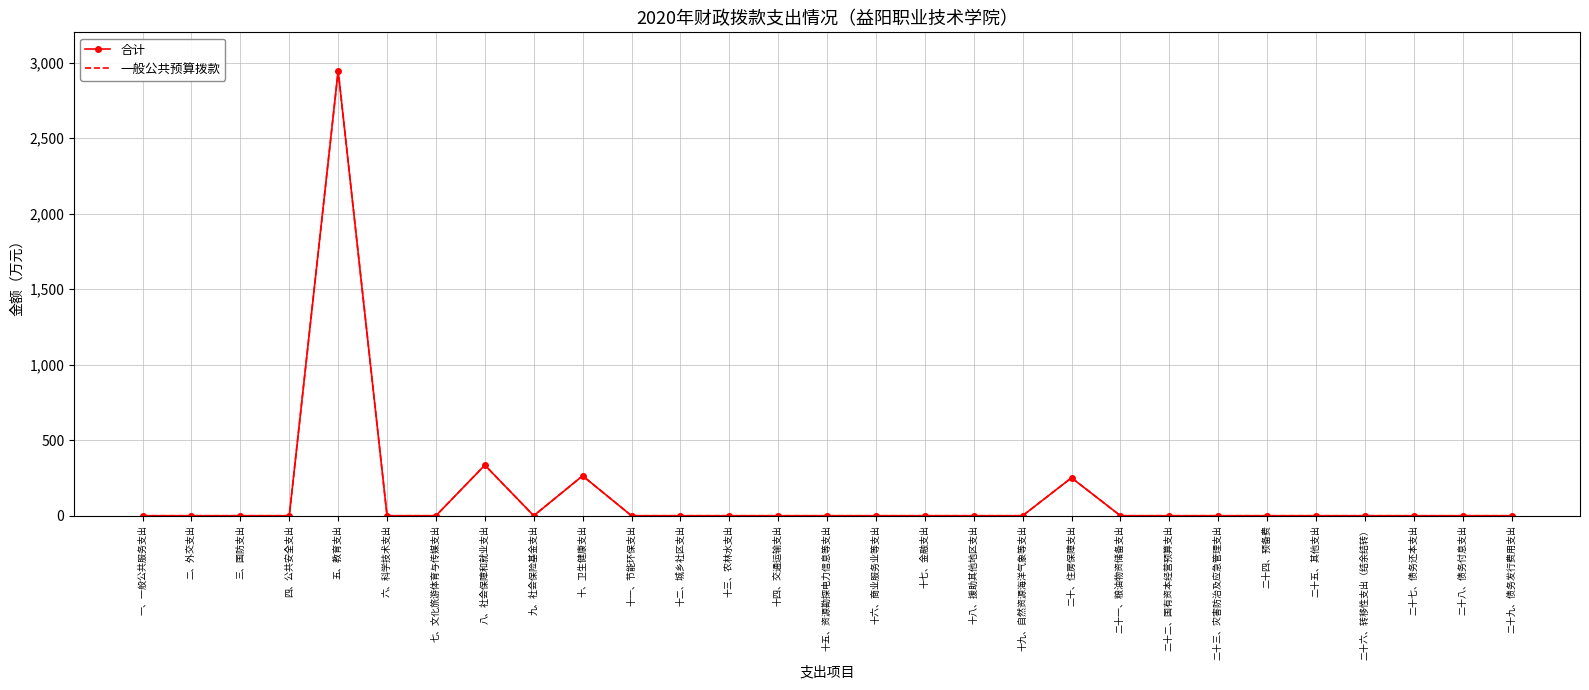

What position from the right is 二十九、债务发行费用支出?

1